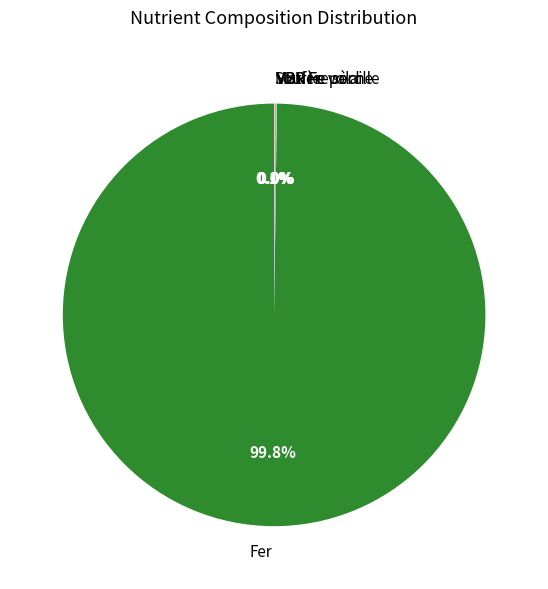

Does Fer account for over 50% of the chart?

Yes